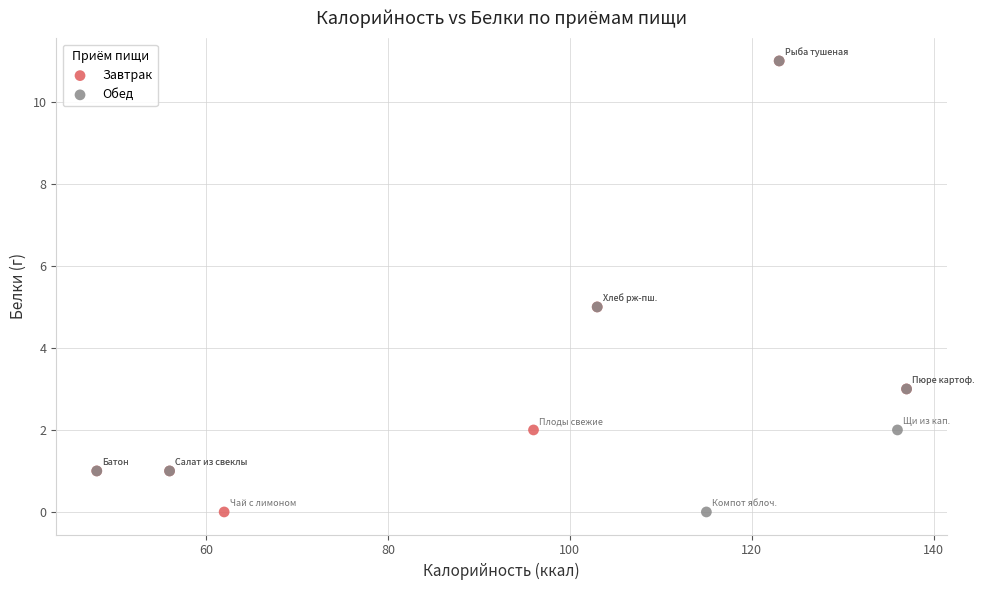

What are all the series names shown in the legend?

Завтрак, Обед